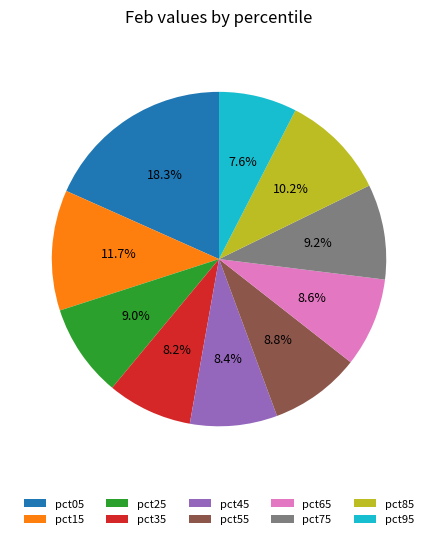

What percentage is NOT represented by pct25?

91.0%